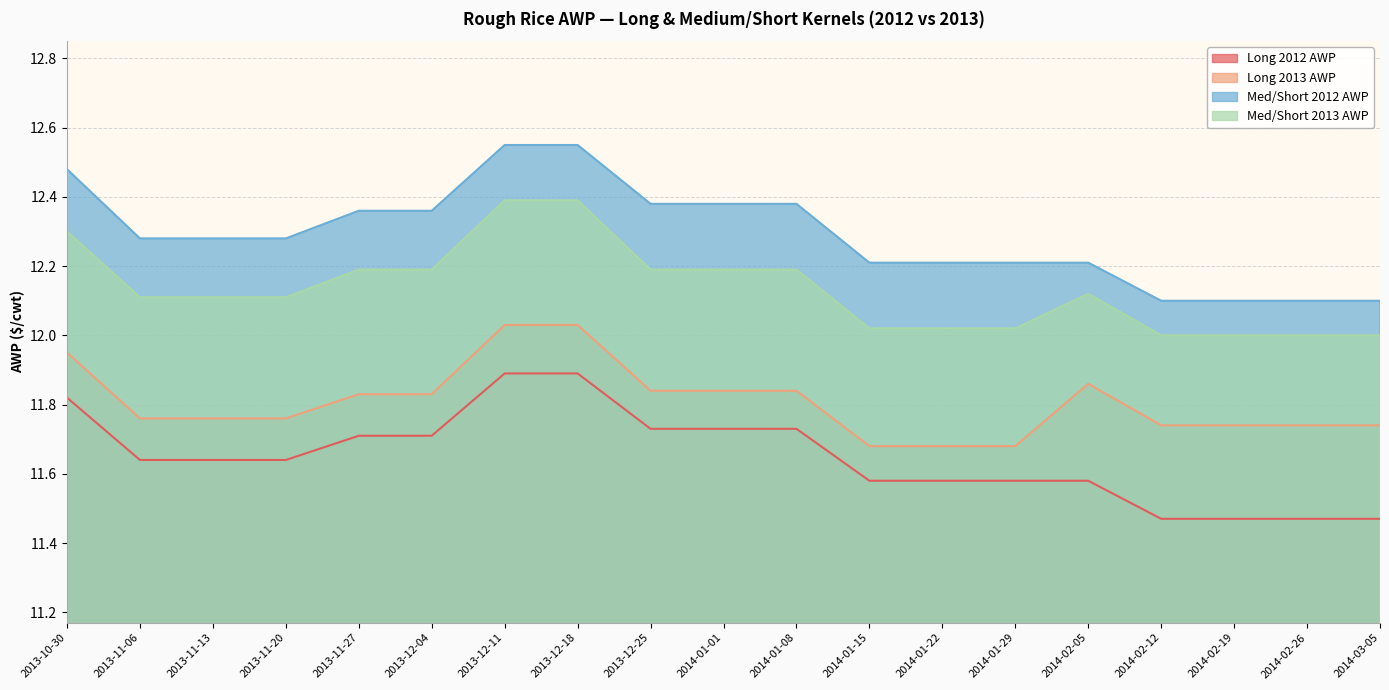

Which label corresponds to the smallest value in the chart?

2014-02-12